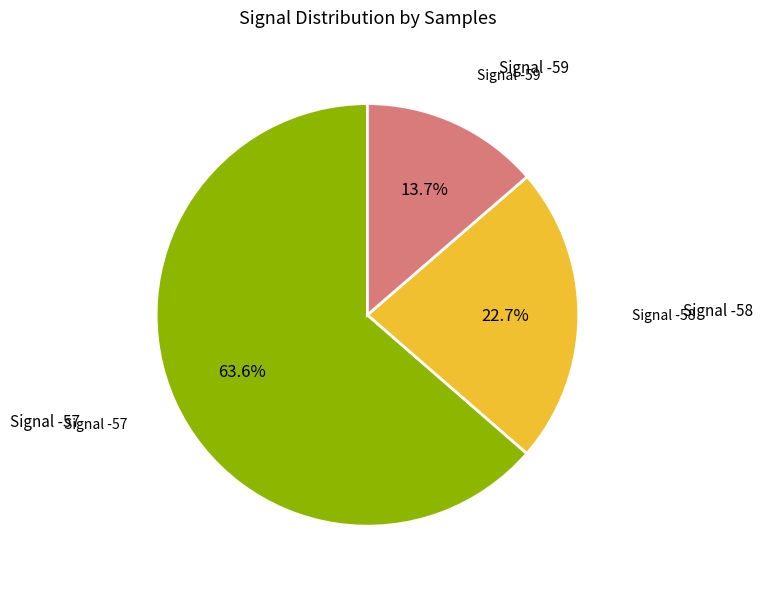

Is there a majority slice in this chart?

Yes